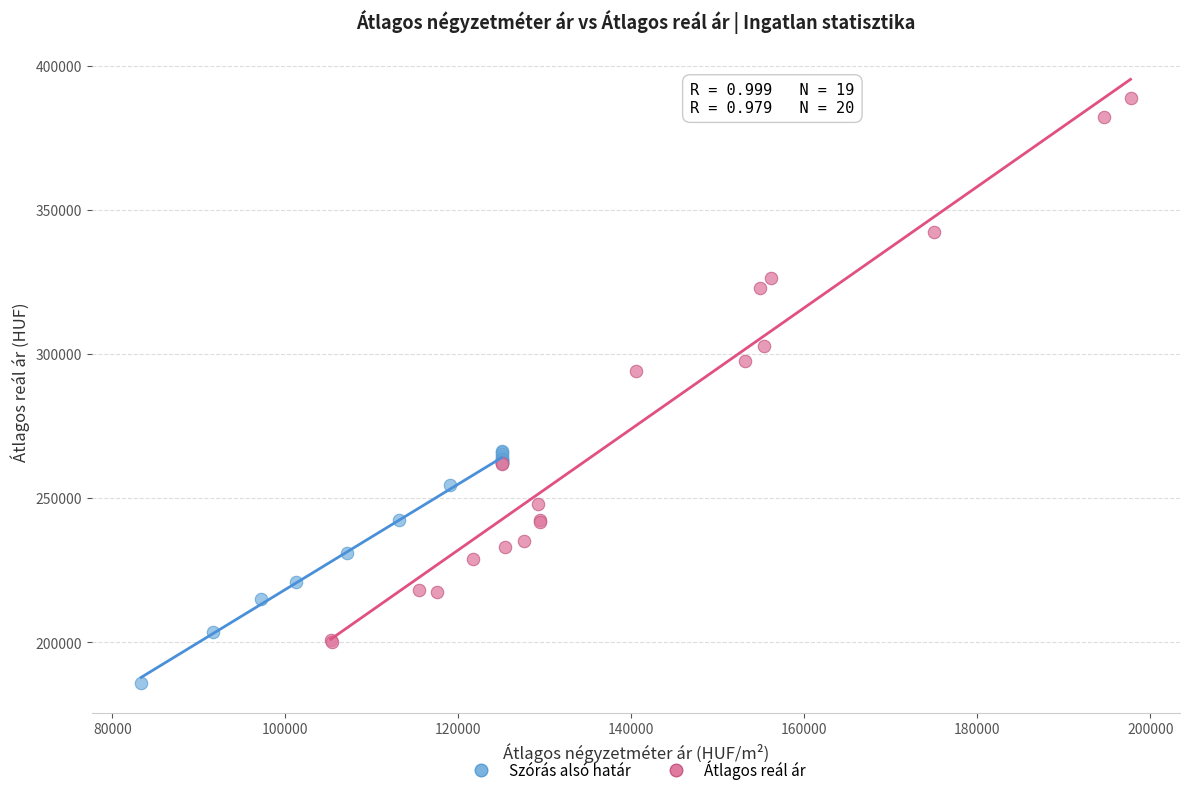

Which series reaches the minimum Y coordinate?

Szórás alsó határ